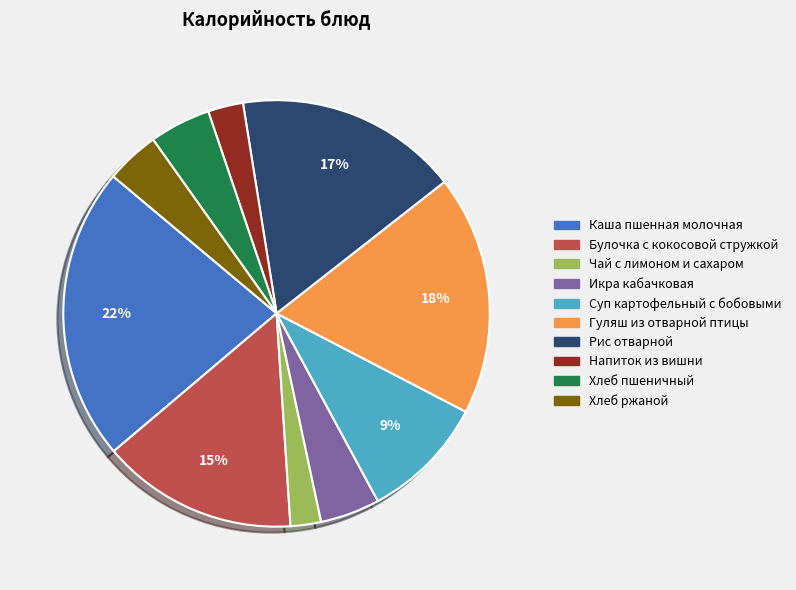

To the nearest percent, what percentage of the pie is Гуляш из отварной птицы?

18%